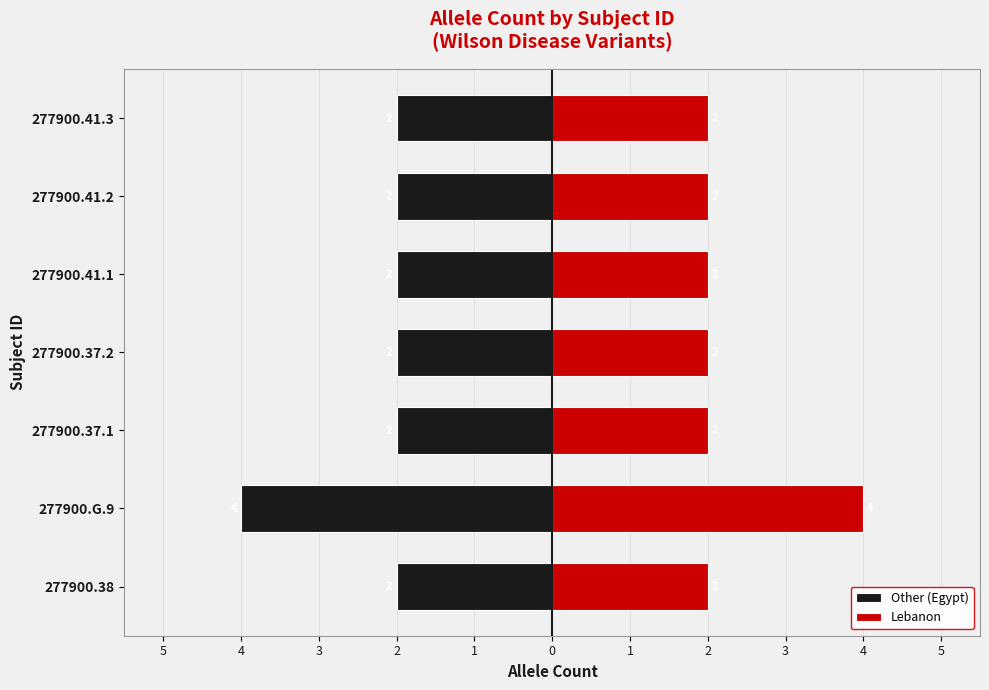

The Lebanon series shows 2 at 277900.38. True or false?

True